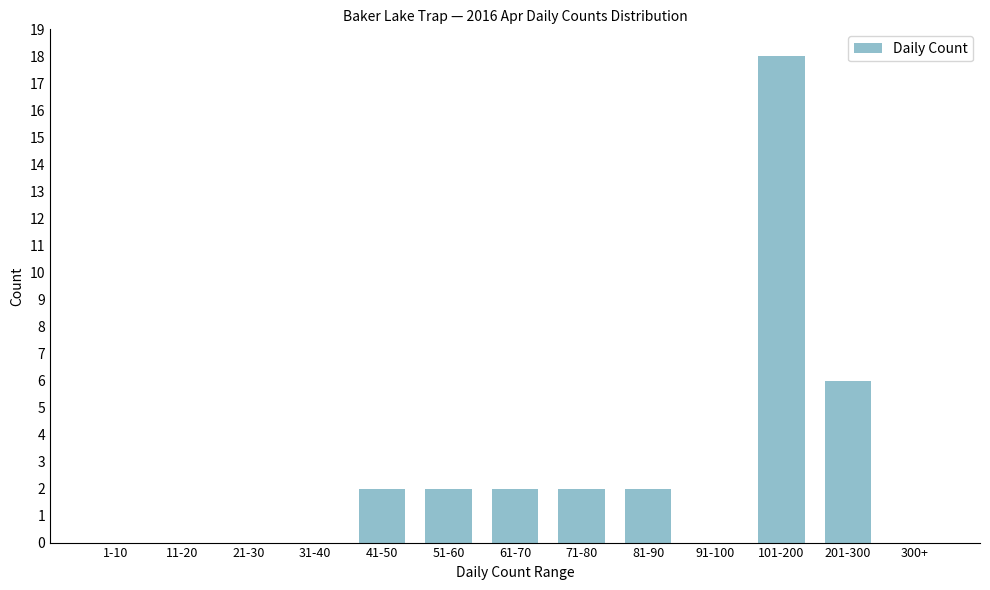

Reading left to right, transcribe all the data shown in this chart.

1-10=0	11-20=0	21-30=0	31-40=0	41-50=2	51-60=2	61-70=2	71-80=2	81-90=2	91-100=0	101-200=18	201-300=6	300+=0